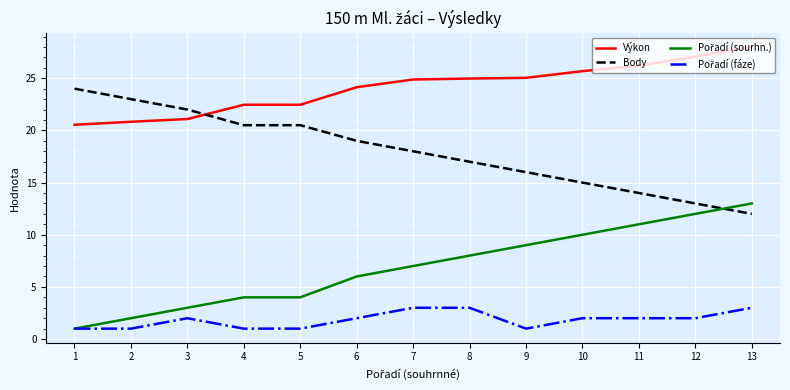

Which label corresponds to the largest value in the chart?

13